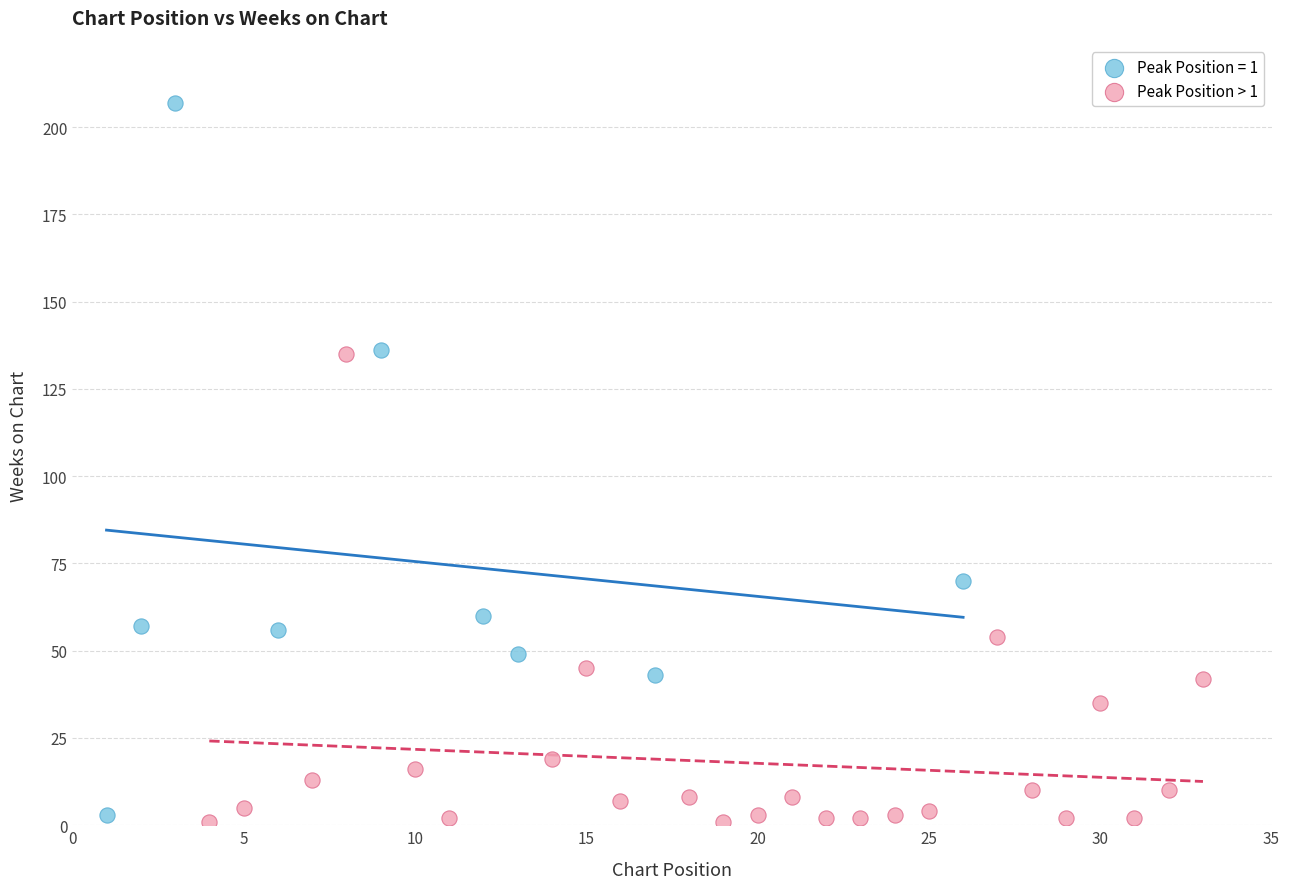

Which series has the largest Y range (max minus min)?

Peak Position = 1